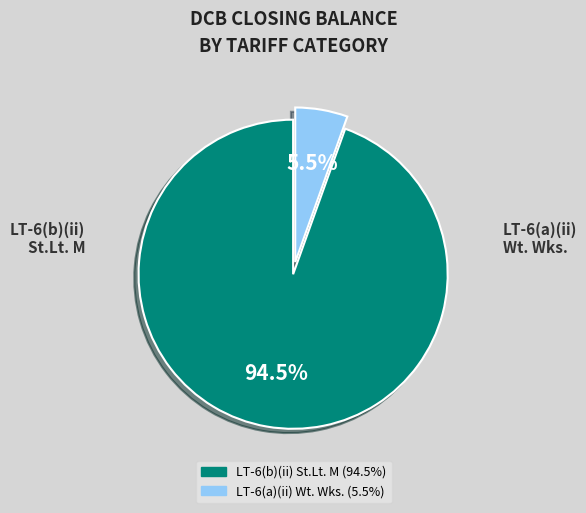

Is there a majority slice in this chart?

Yes